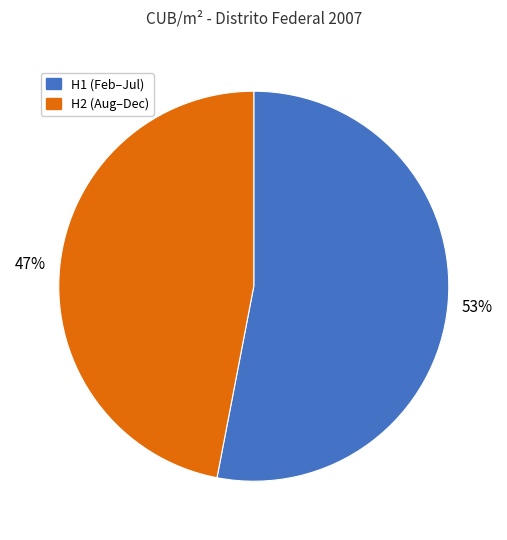

What is the largest slice in the pie chart?

H1 (Feb–Jul)